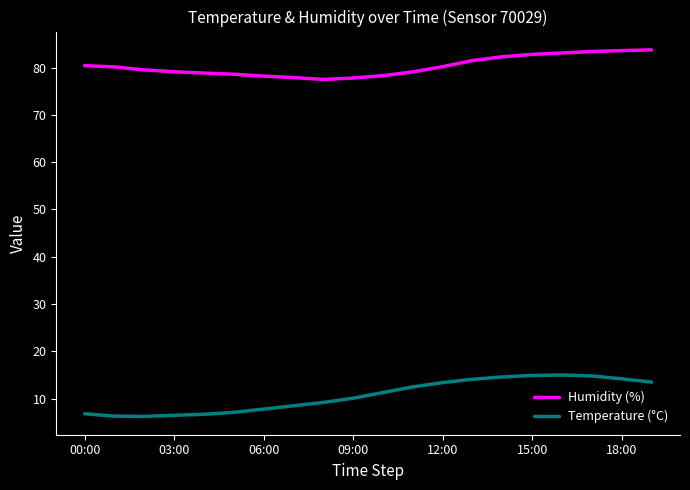

Rank the series by their average value, from lowest to highest.

Temperature (°C), Humidity (%)